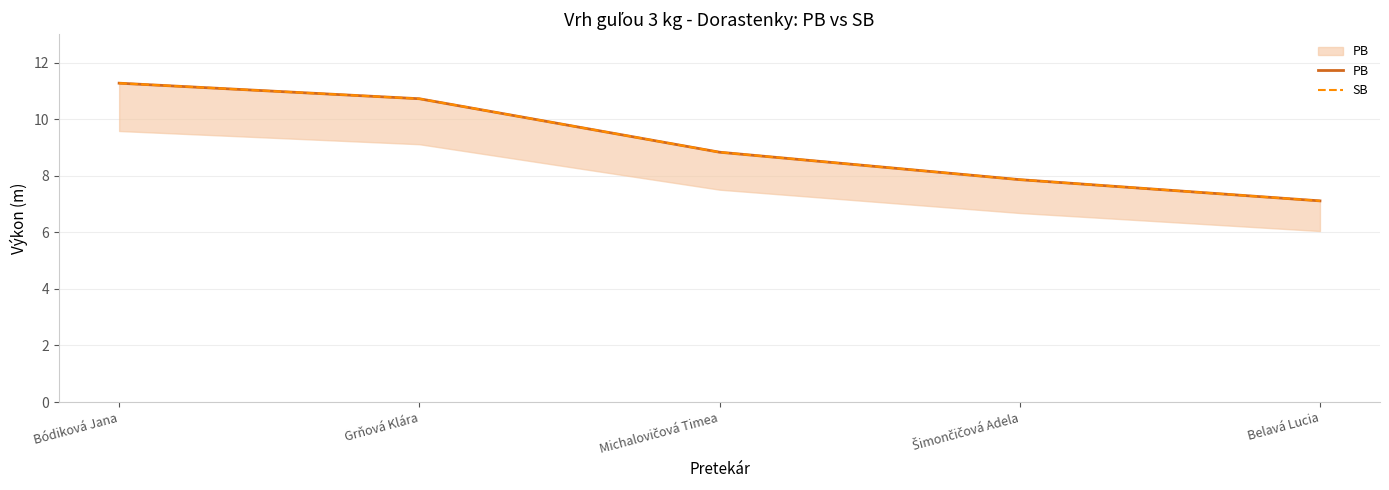

What is the minimum value shown in the chart?

7.1